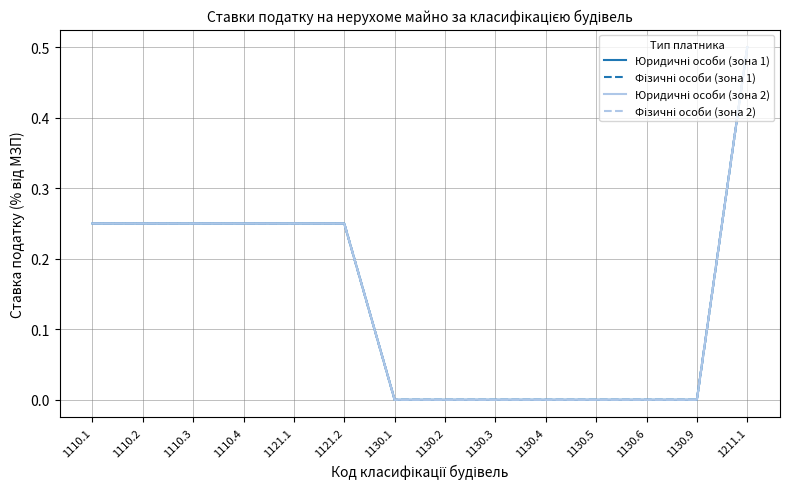

How many lines are shown in the chart?

4